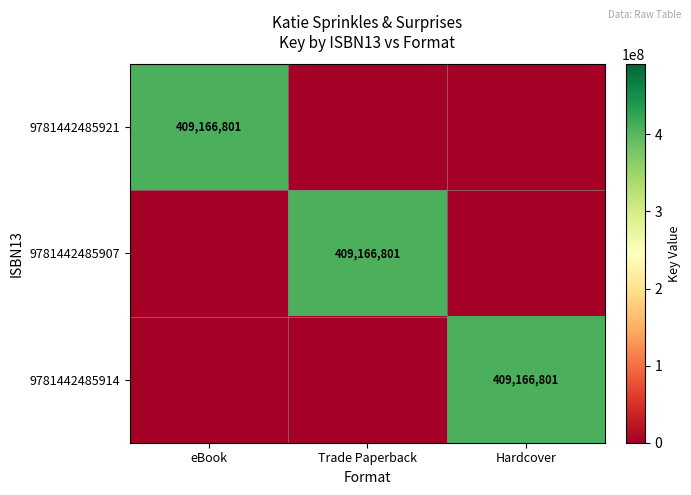

What is the difference between the highest and lowest values at eBook?

409166801